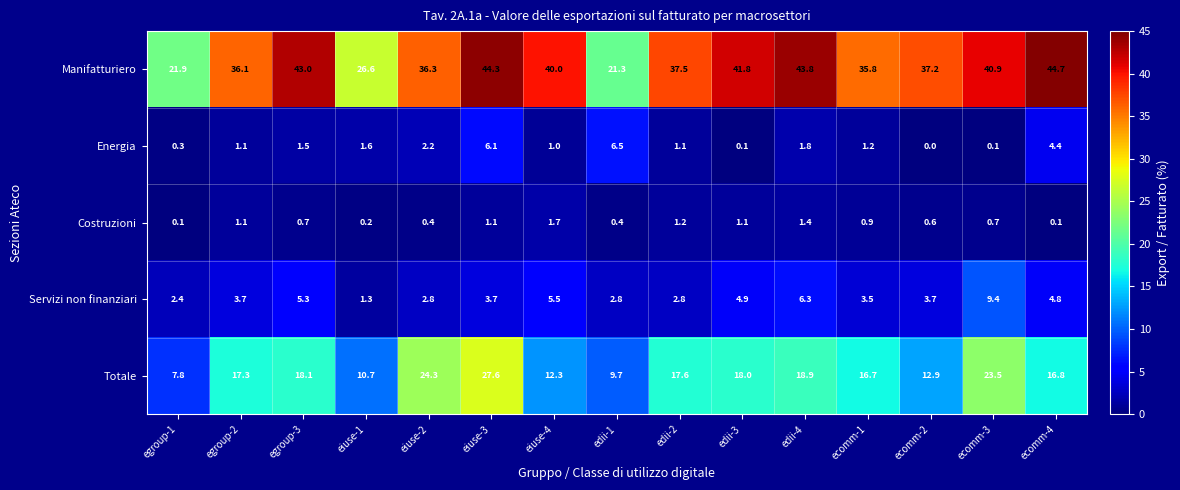

The Manifatturiero series shows 37.5 at edii-2. True or false?

True